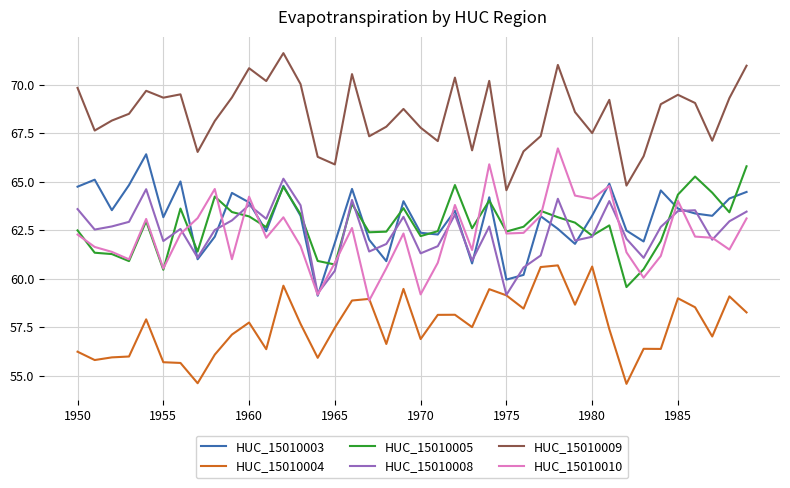

What is the highest value of the HUC_15010009 series?

71.6